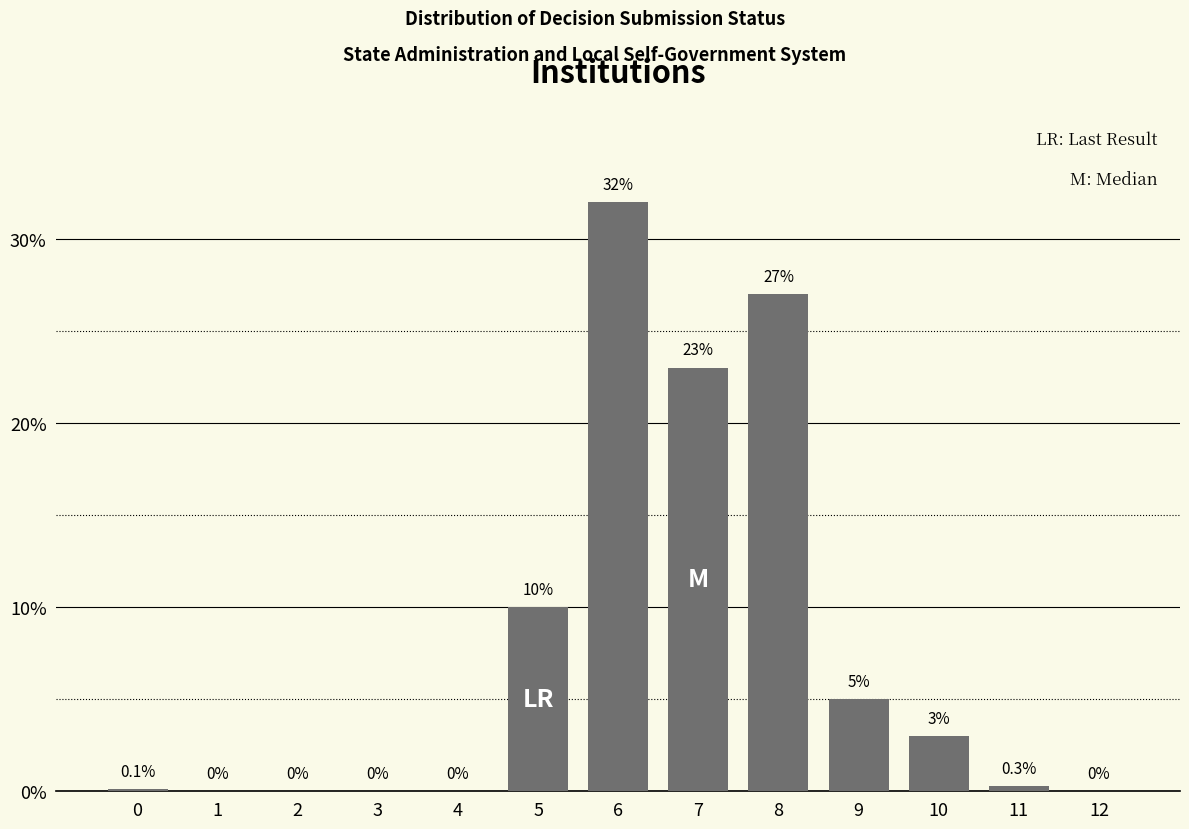

Reading left to right, what are all the values shown in this chart?

0=0.1	1=0.0	2=0.0	3=0.0	4=0.0	5=10.0	6=32.0	7=23.0	8=27.0	9=5.0	10=3.0	11=0.3	12=0.0